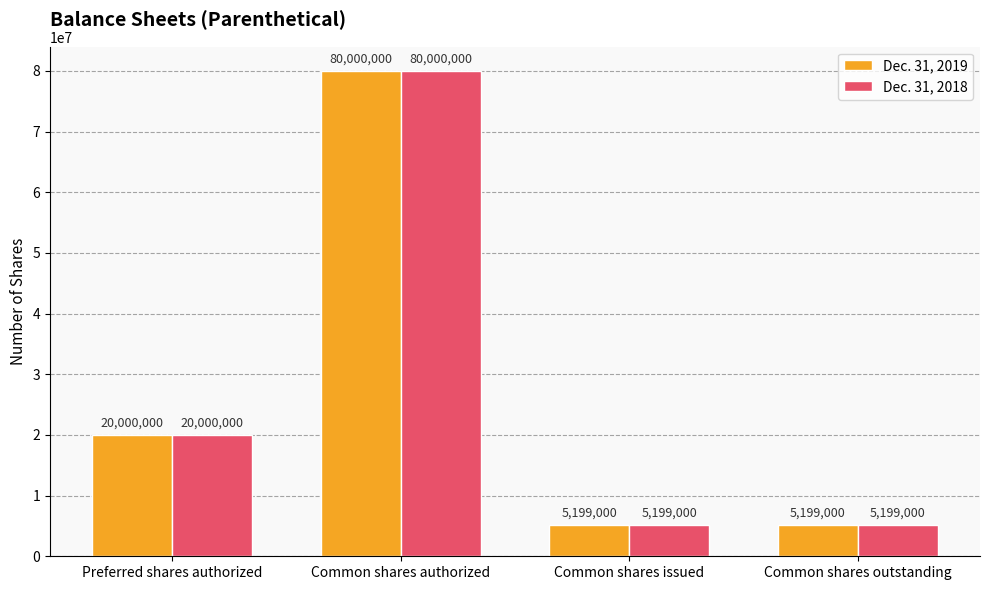

How many bars are there in total?

8